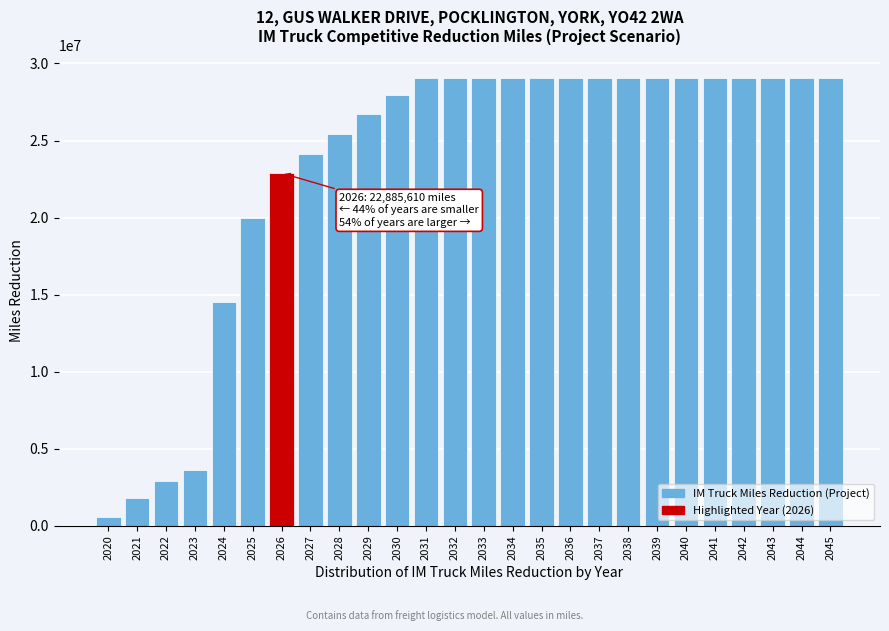

Reading left to right, extract all data points from this chart.

2020=578539.3	2021=1816318.3	2022=2906109.2	2023=3632636.5	2024=14530546.2	2025=19979501.0	2026=22885610.2	2027=24157033.0	2028=25428455.8	2029=26699878.6	2030=27971301.4	2031=29061092.3	2032=29061092.3	2033=29061092.3	2034=29061092.3	2035=29061092.3	2036=29061092.3	2037=29061092.3	2038=29061092.3	2039=29061092.3	2040=29061092.3	2041=29061092.3	2042=29061092.3	2043=29061092.3	2044=29061092.3	2045=29061092.3